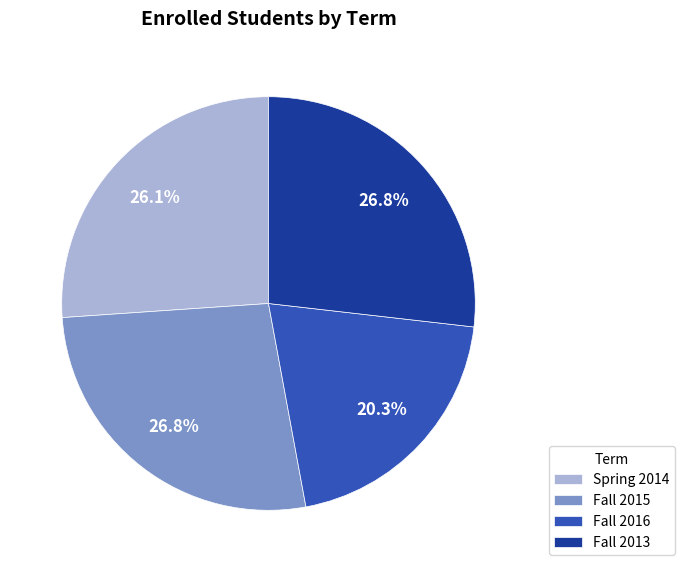

How many slices are in this pie chart?

4